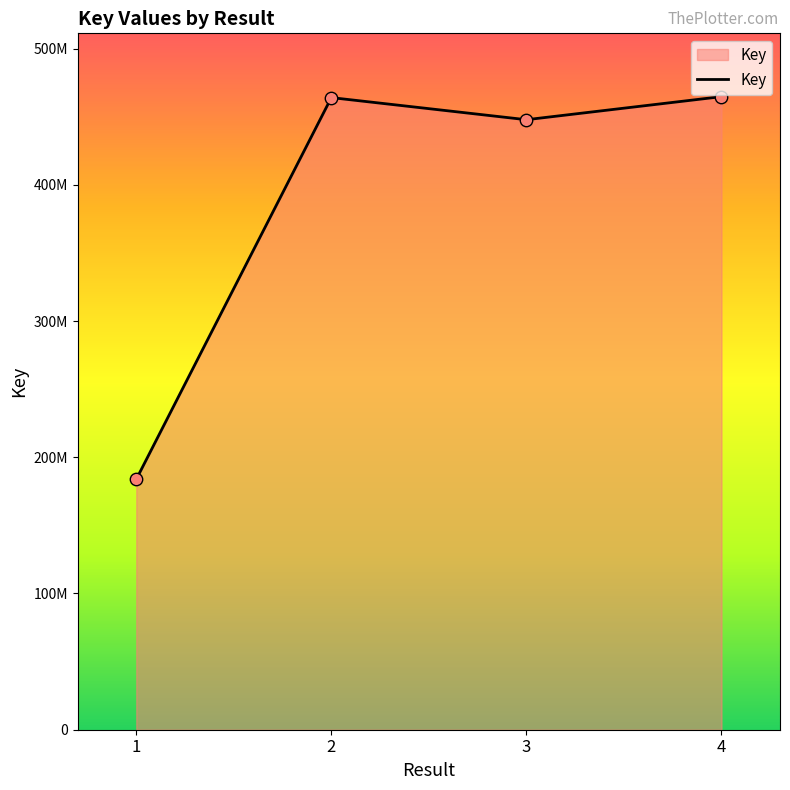

Which has a higher value, 4 or 3?

4